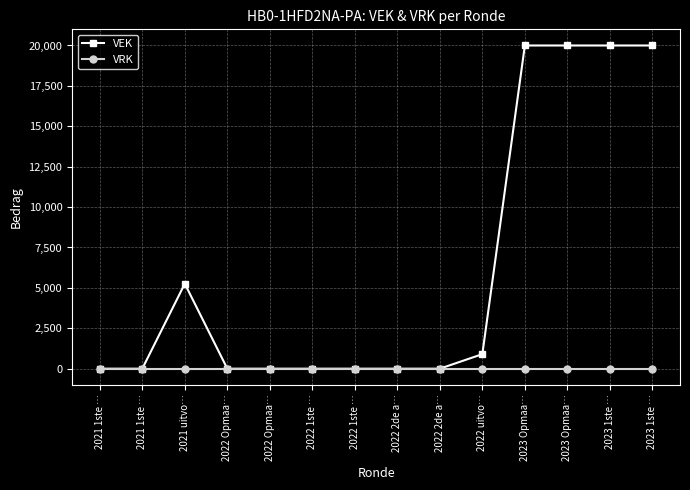

What is the approximate value of VEK at 2021 uitvo…, to the nearest 10?

5260